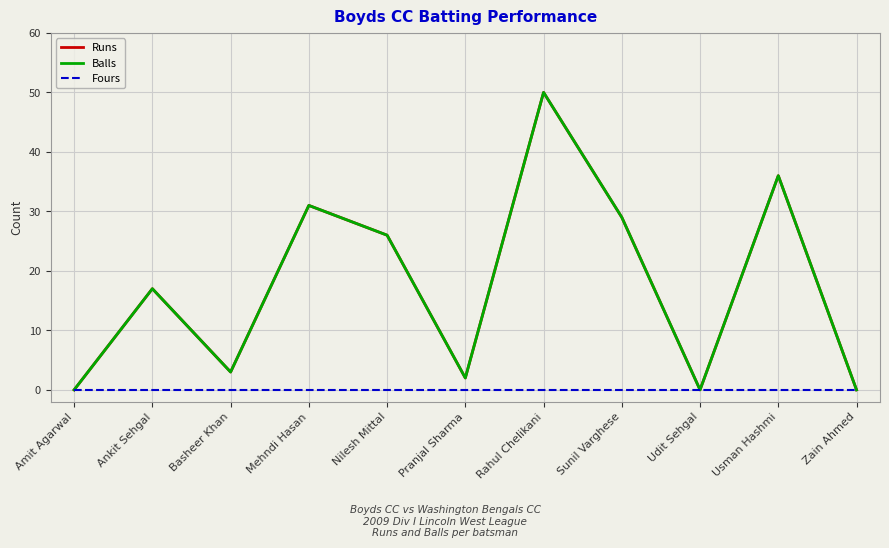

True or false: Balls has a value of 8 at Nilesh Mittal.

False